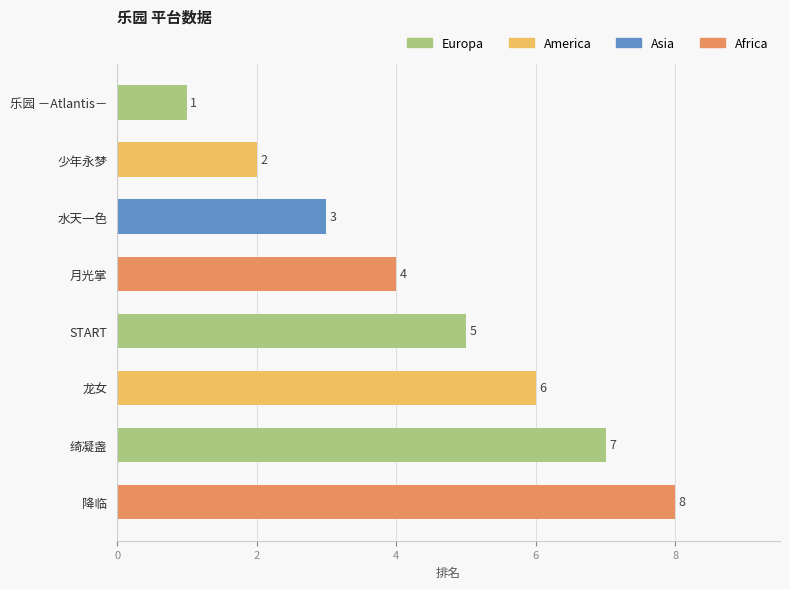

How many values are below 5?

4